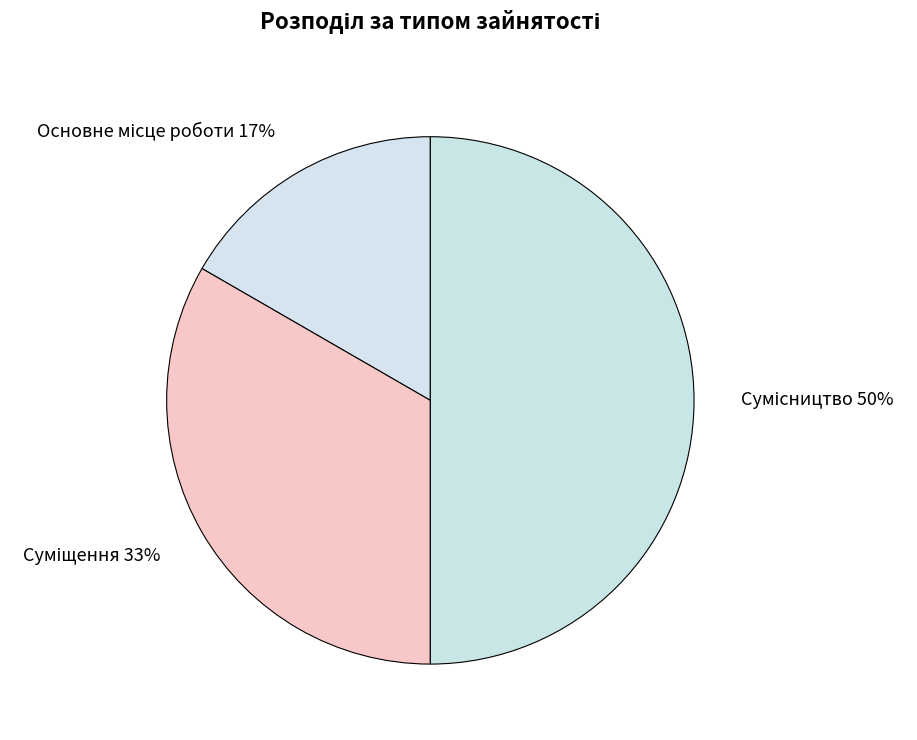

Count the number of slices in the pie.

3